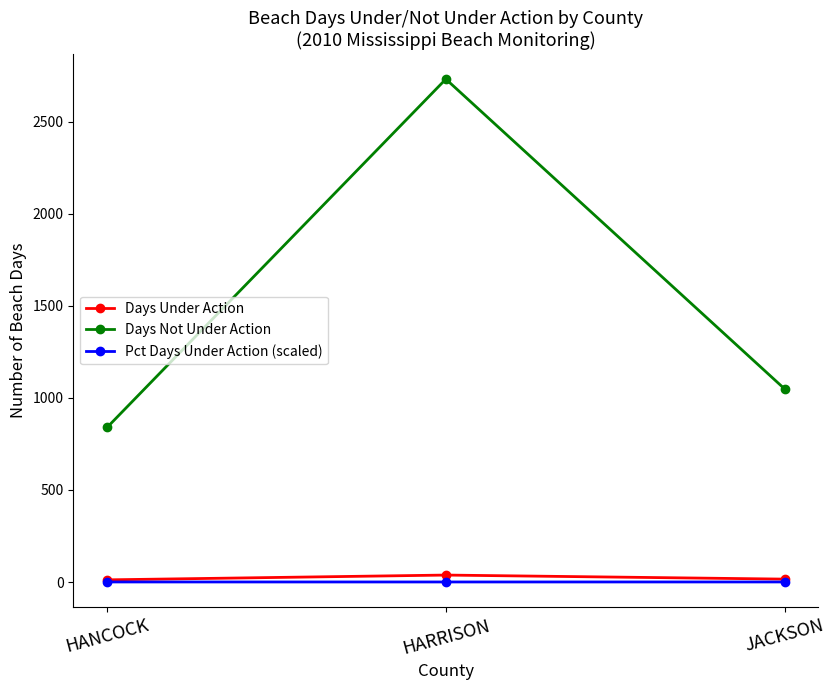

How many values in the Days Under Action series are below 16?

1